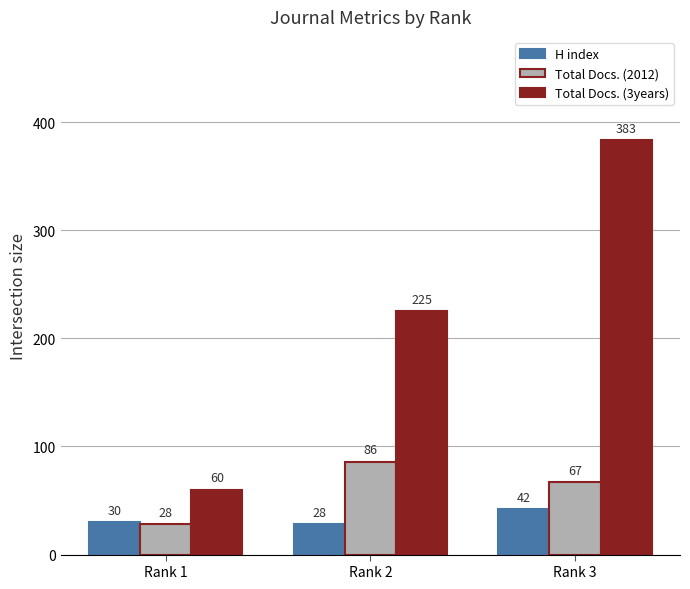

Is the value of Total Docs. (3years) at Rank 1 greater than the value of Total Docs. (2012) at Rank 3?

No